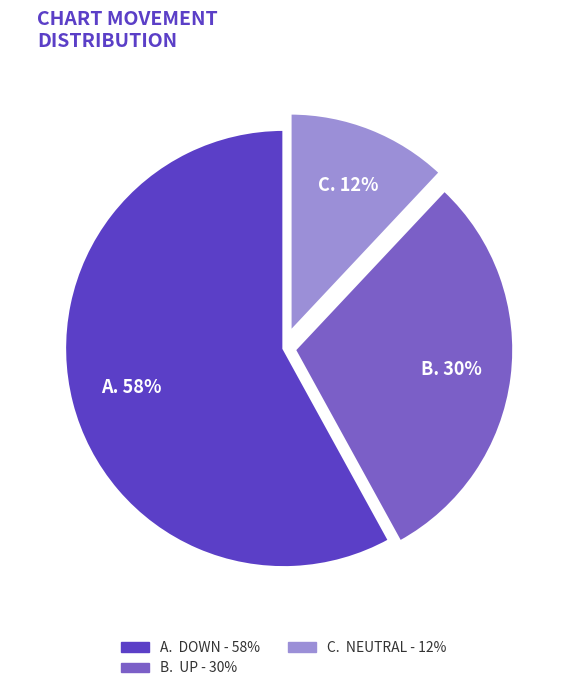

To the nearest percent, what is the difference between the largest and smallest slice percentages?

46%